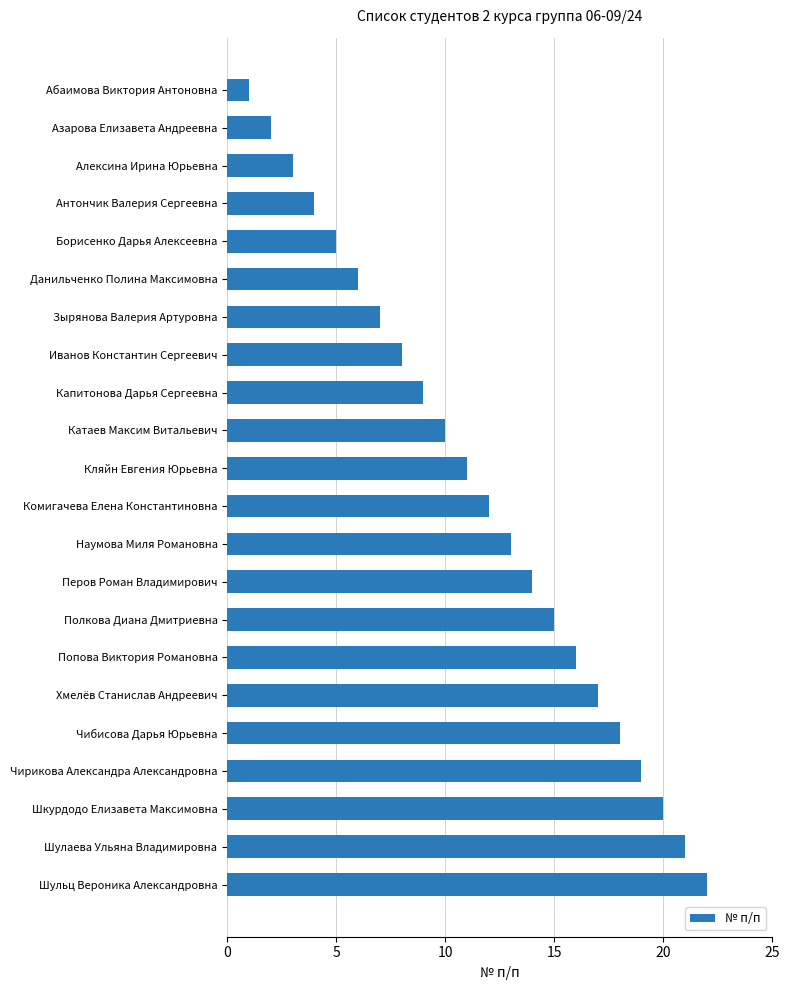

List the labels in order of value, smallest first.

Абаимова Виктория Антоновна, Азарова Елизавета Андреевна, Алексина Ирина Юрьевна, Антончик Валерия Сергеевна, Борисенко Дарья Алексеевна, Данильченко Полина Максимовна, Зырянова Валерия Артуровна, Иванов Константин Сергеевич, Капитонова Дарья Сергеевна, Катаев Максим Витальевич, Кляйн Евгения Юрьевна, Комигачева Елена Константиновна, Наумова Миля Романовна, Перов Роман Владимирович, Полкова Диана Дмитриевна, Попова Виктория Романовна, Хмелёв Станислав Андреевич, Чибисова Дарья Юрьевна, Чирикова Александра Александровна, Шкурдодо Елизавета Максимовна, Шулаева Ульяна Владимировна, Шульц Вероника Александровна